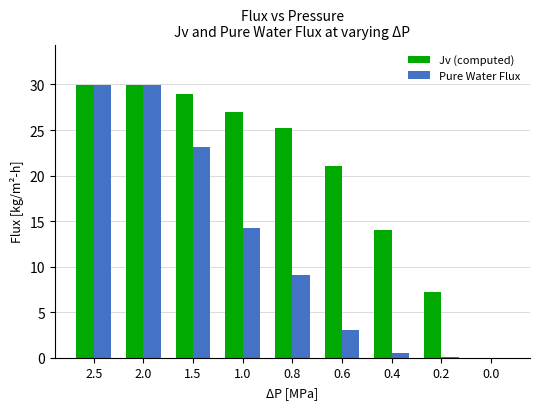

Is the value of Jv (computed) at 0.2 greater than the value of Pure Water Flux at 0.8?

No